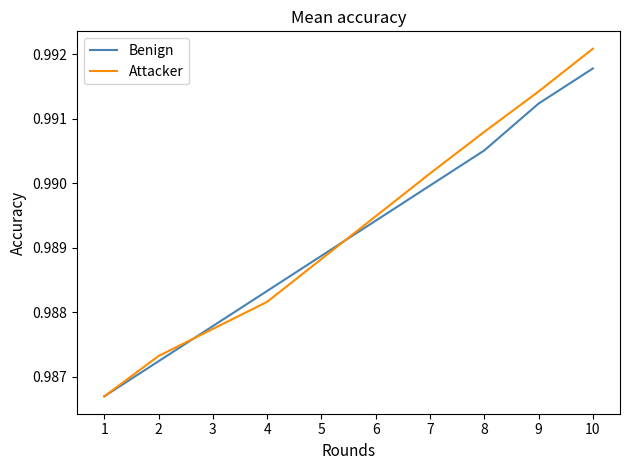

What is the total value across all series at 4?

2.0